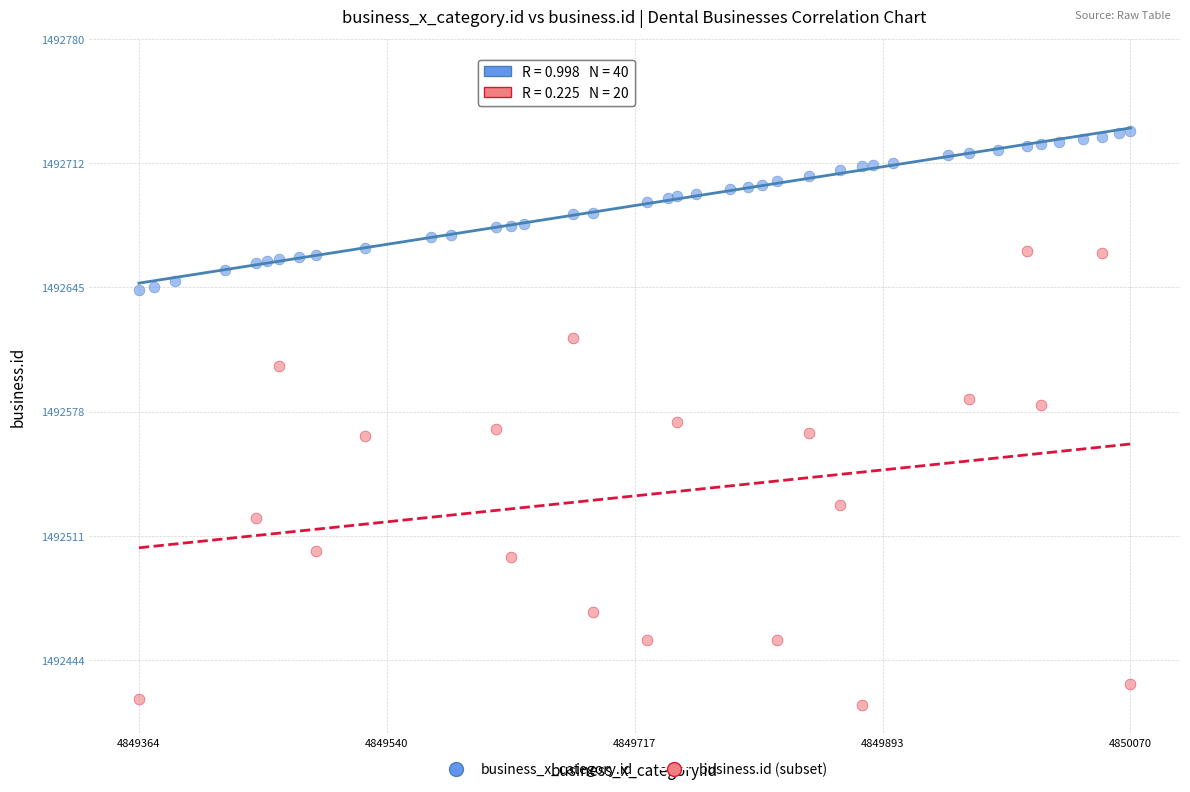

Which series contains the highest Y value?

business_x_category.id